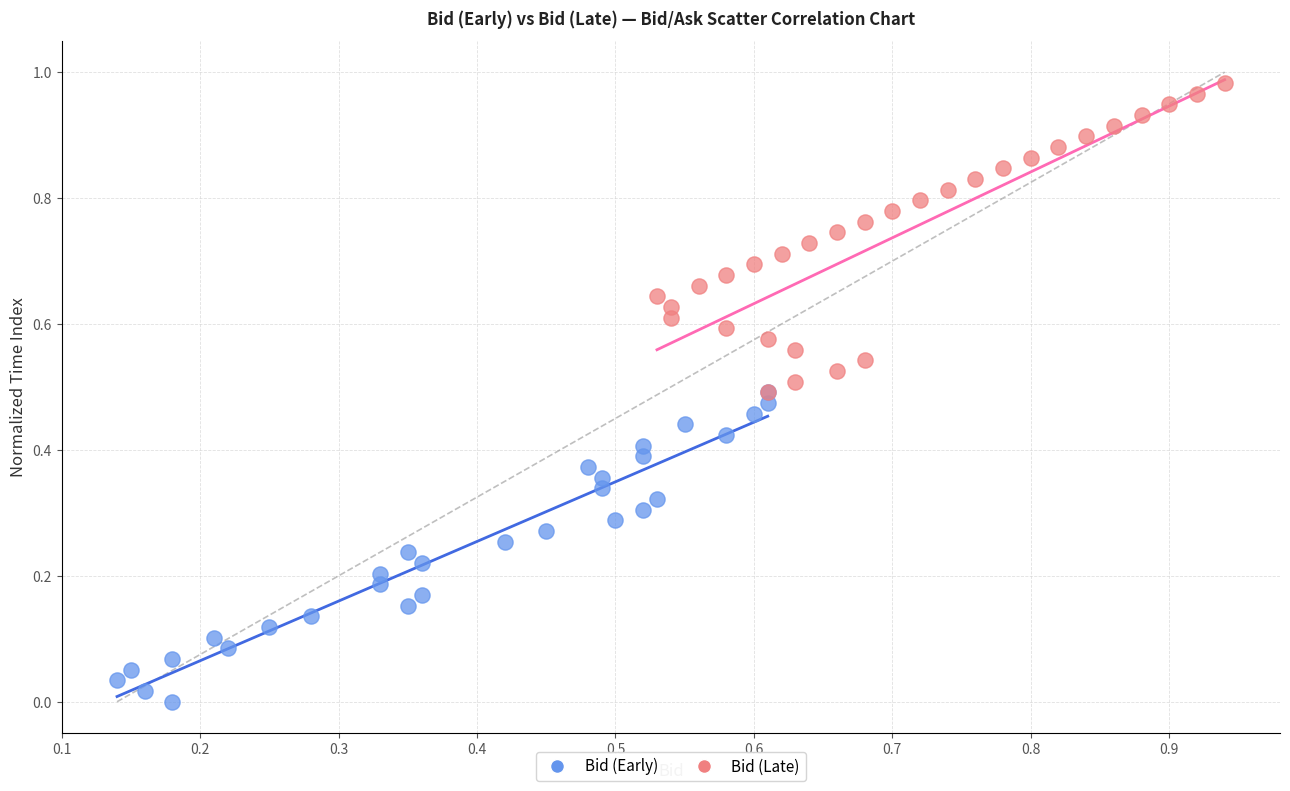

Which series reaches the minimum Y coordinate?

Bid (Early)